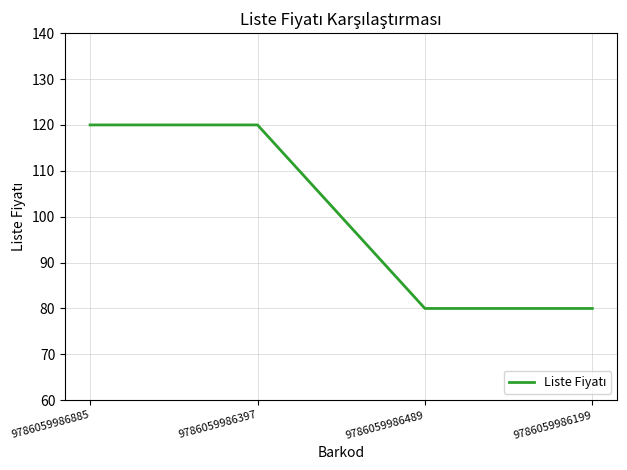

How many lines are shown in the chart?

1